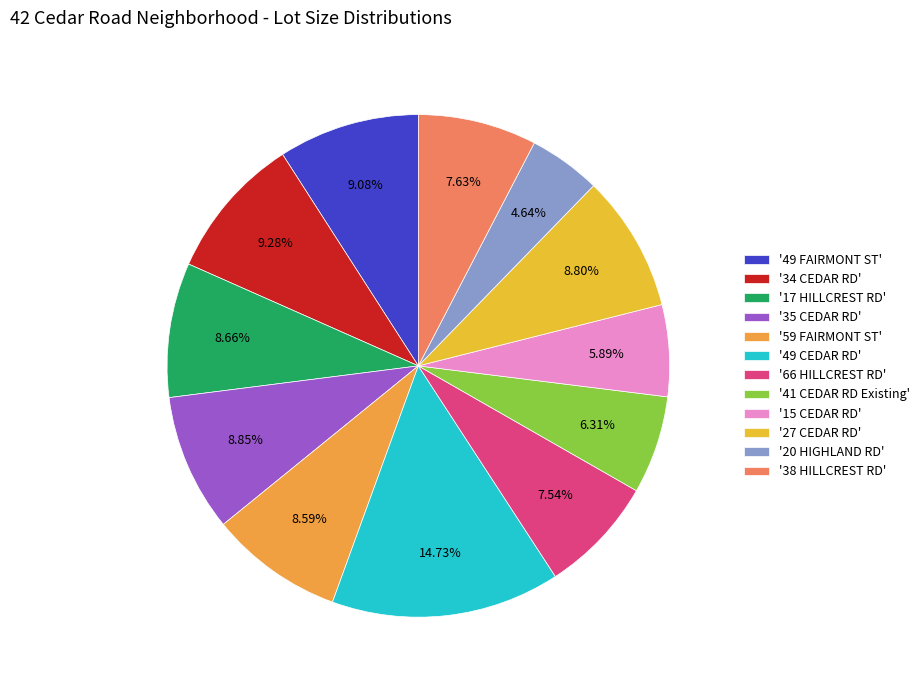

Which slice is the smallest?

'20 HIGHLAND RD'